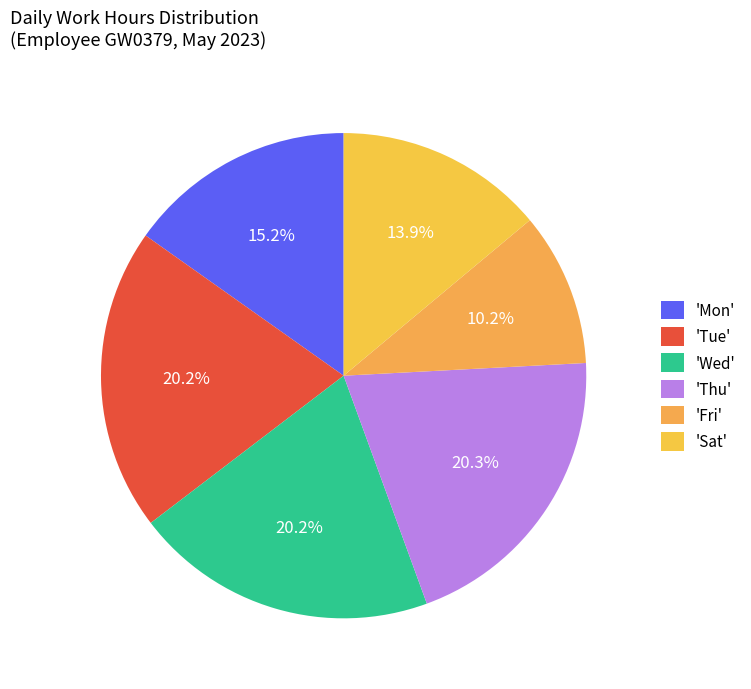

How many segments does this pie chart have?

6